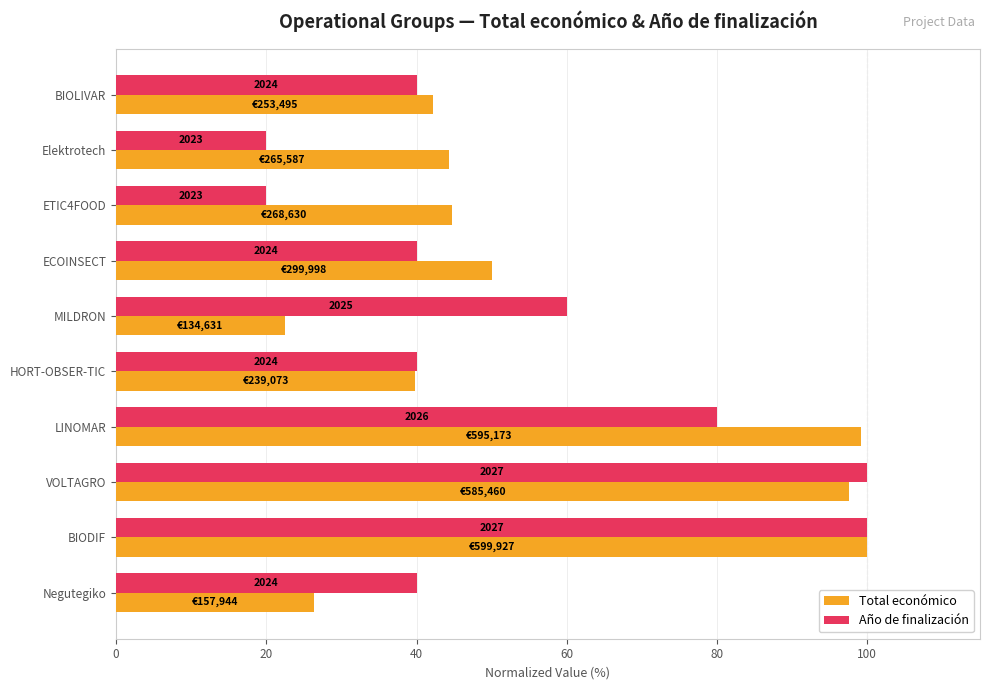

What is the difference between the maximum and minimum values in the Año de finalización series?

80.0